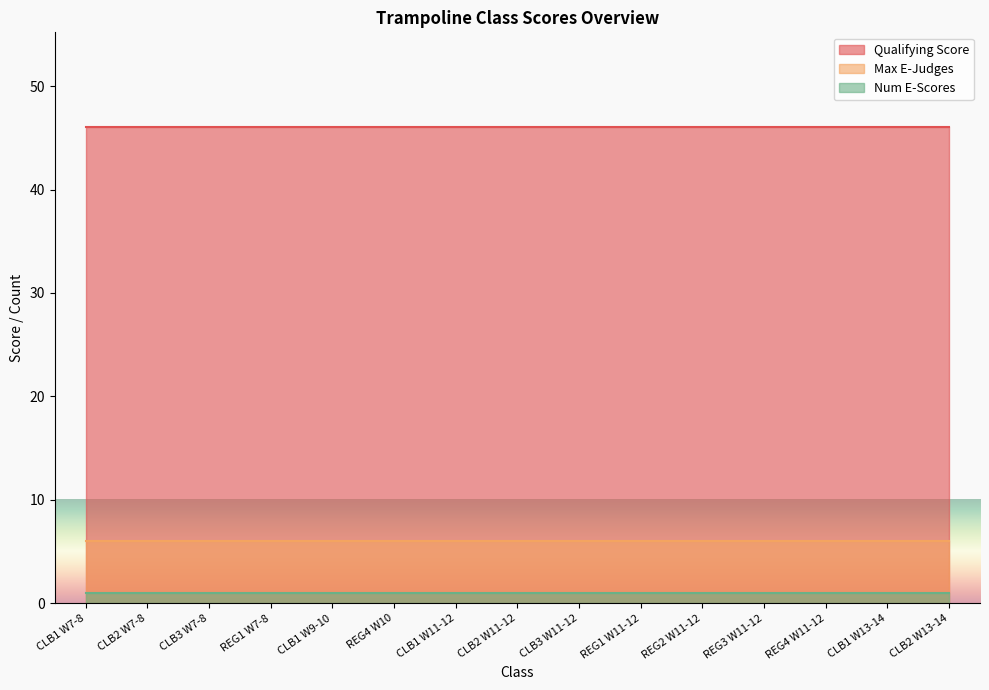

Rank the series by their maximum value, from lowest to highest.

Num E-Scores, Max E-Judges, Qualifying Score